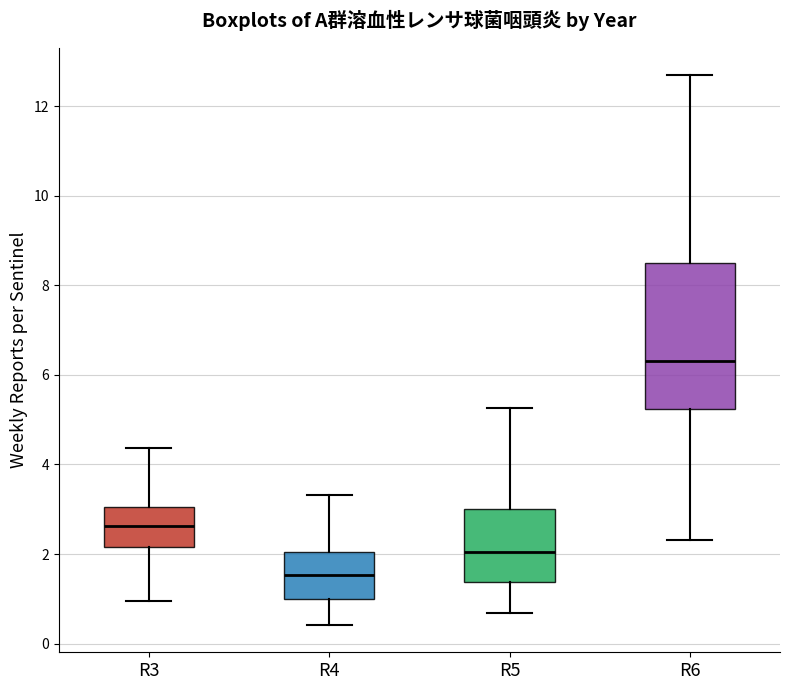

Which box's median line is the lowest?

R4